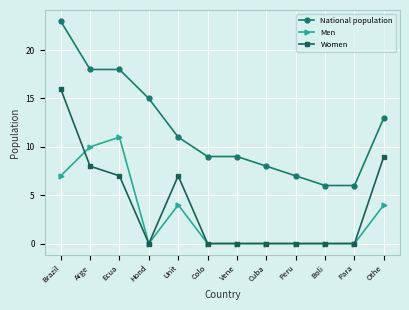

Which series has the largest total across all categories?

National population